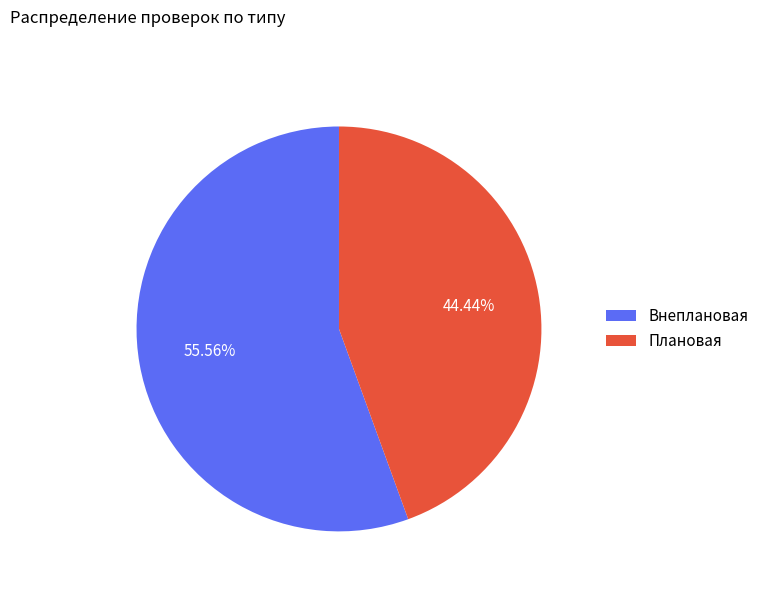

To the nearest percent, what portion does Внеплановая represent?

56%